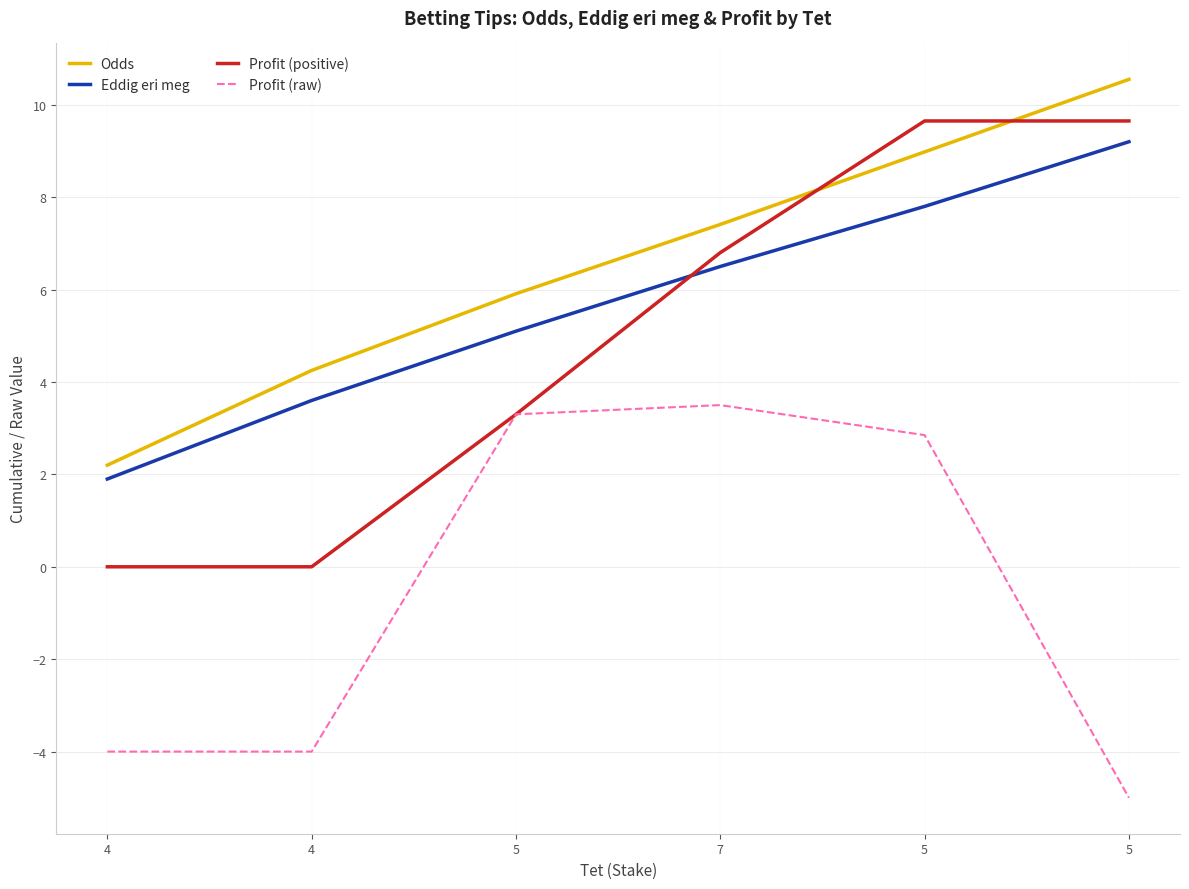

What are all the series names shown in the legend?

Odds, Eddig eri meg, Profit (positive), Profit (raw)